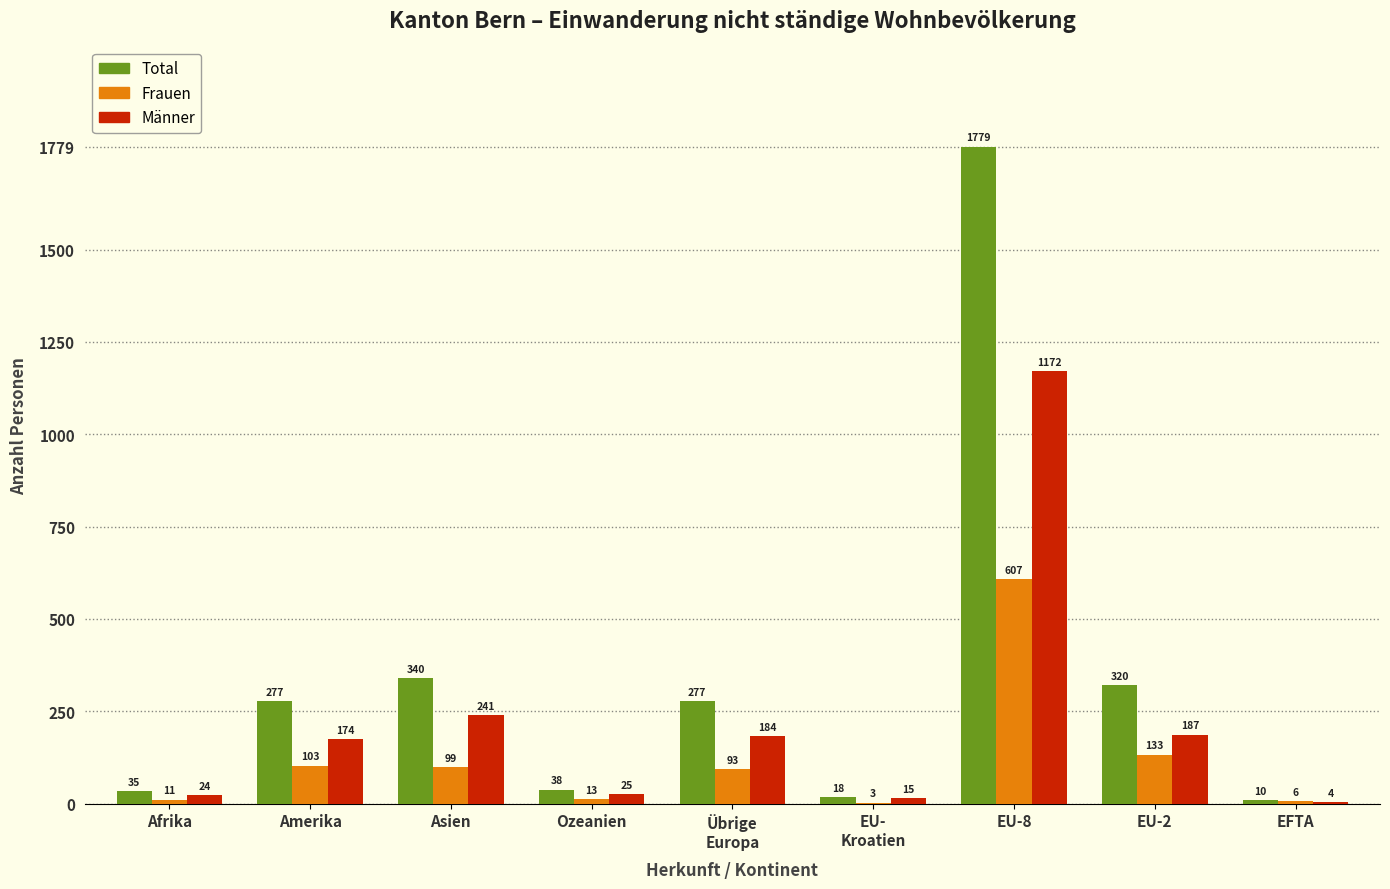

What is the total value across all series at Amerika?

554